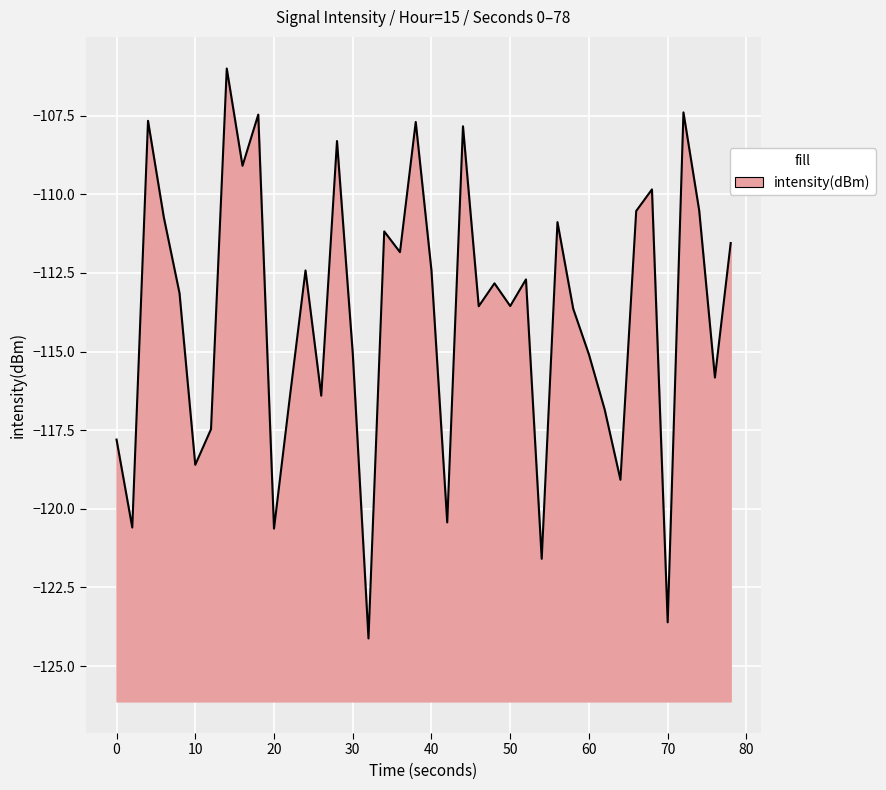

What is the difference between the maximum and minimum values?

18.1